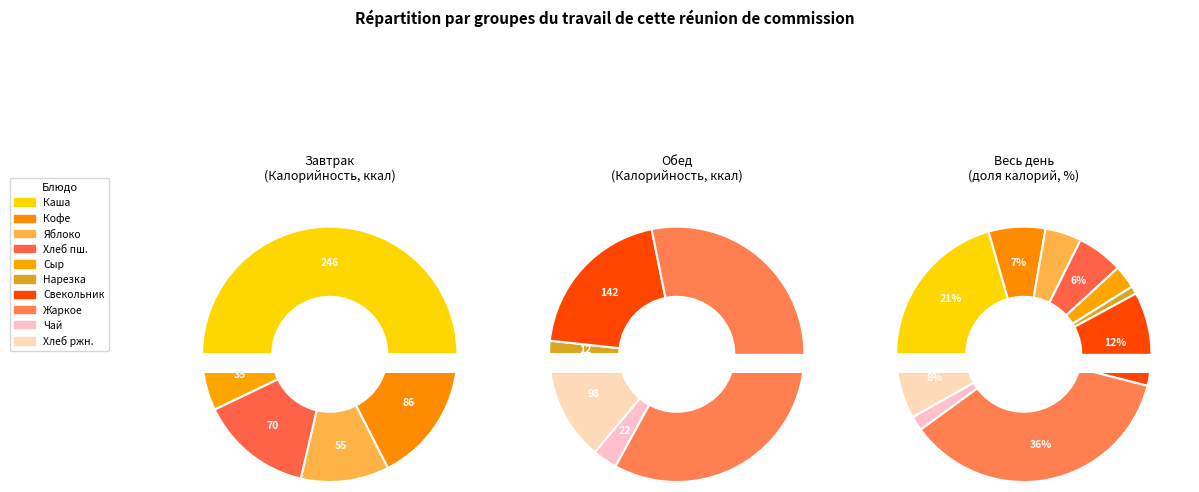

Does Чай с сахаром account for over 50% of the chart?

No